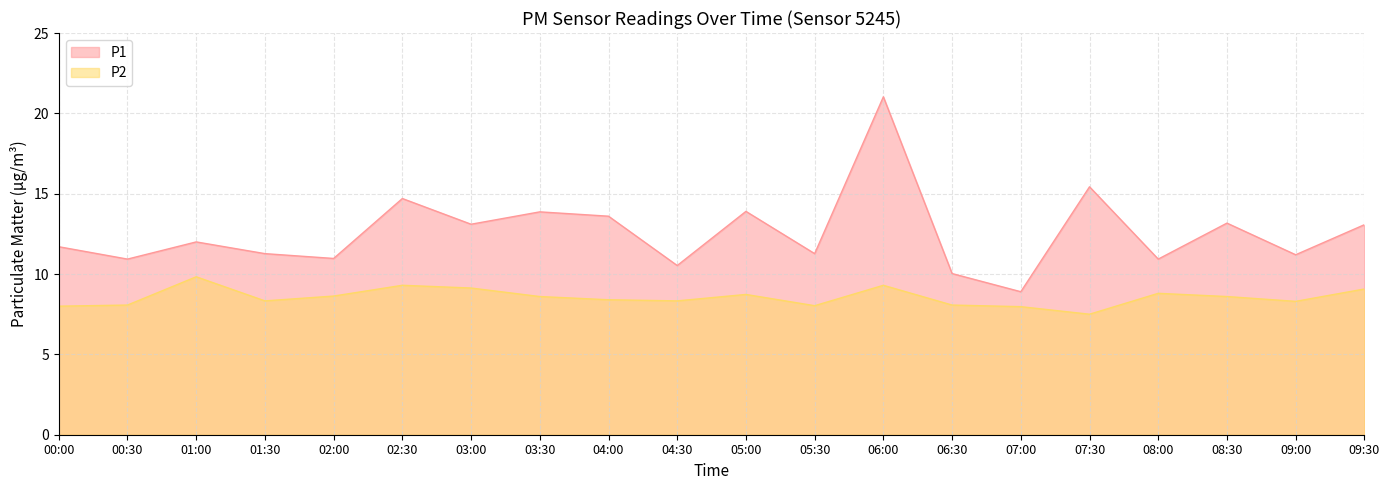

What is the maximum value for P1?

21.0